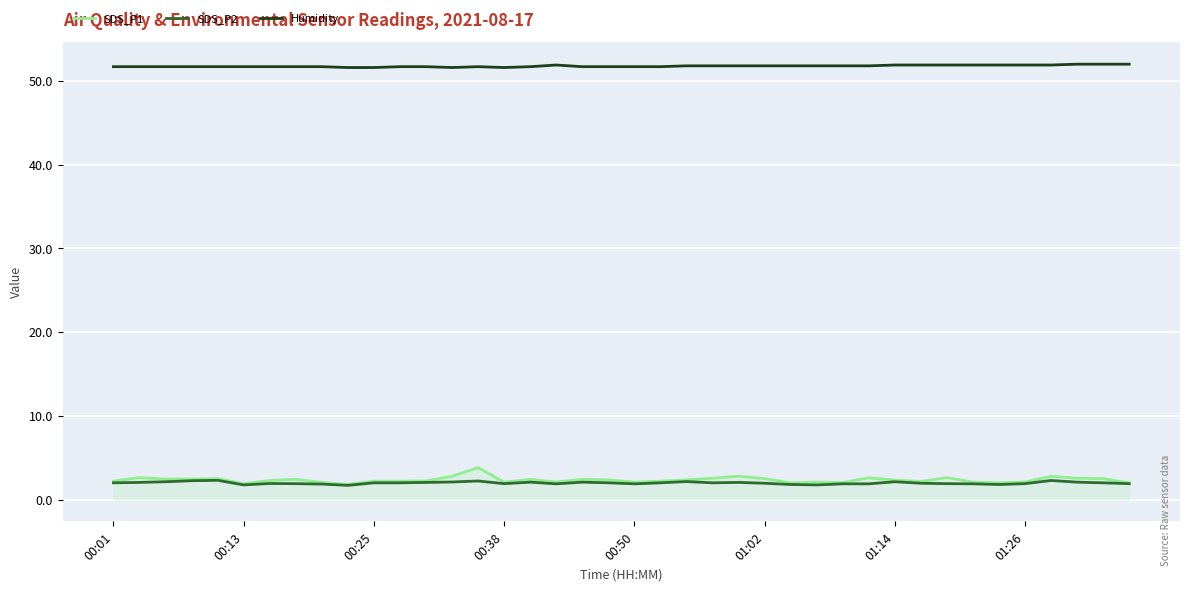

True or false: Humidity and SDS_P2 intersect in this chart.

False